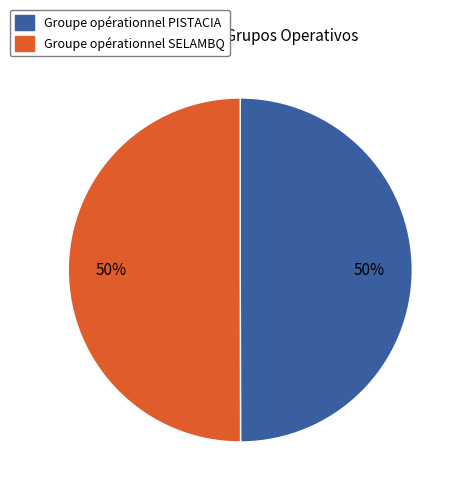

Do Groupe opérationnel PISTACIA and Groupe opérationnel SELAMBQ together represent more than half of the pie?

Yes